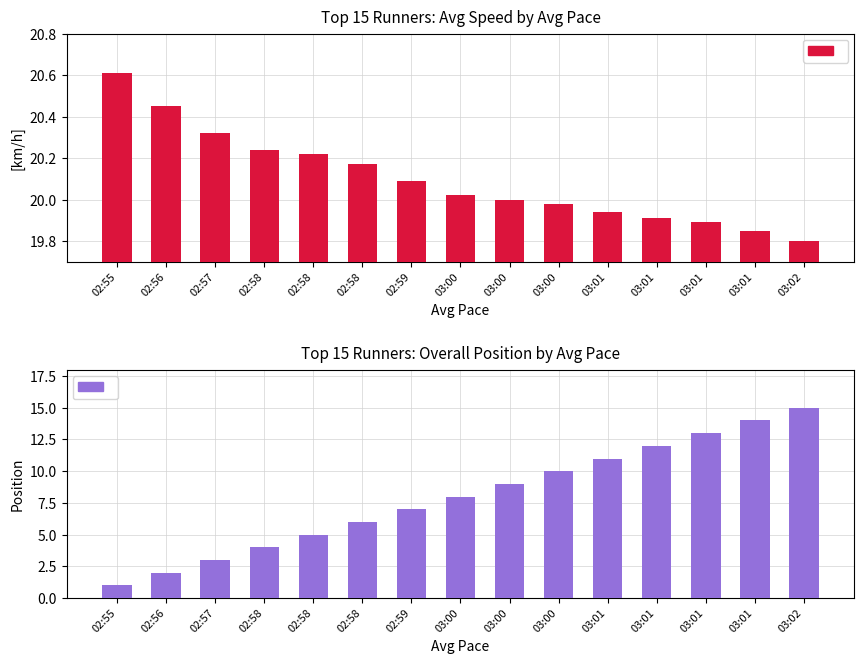

List the series in order of their peak value, lowest first.

Overall Position, Avg Speed